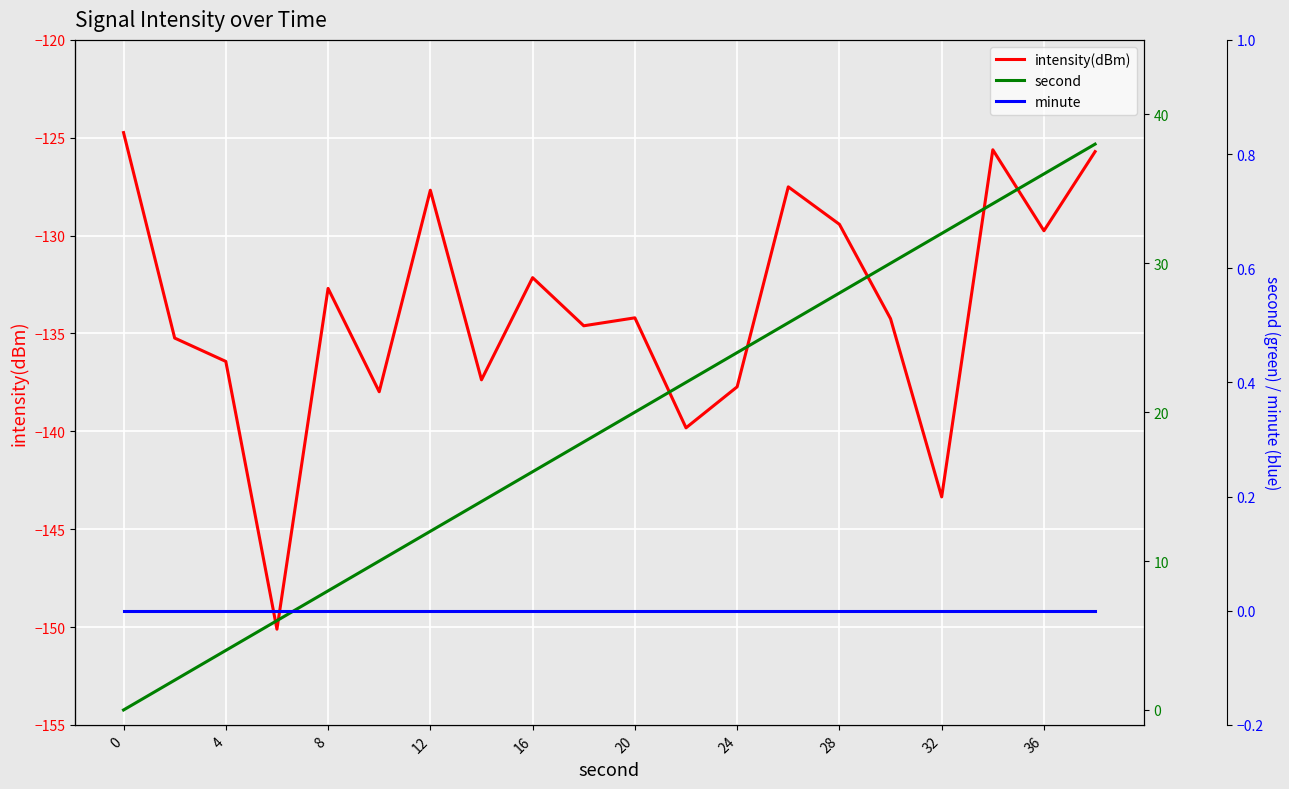

Which series has the largest total across all categories?

second